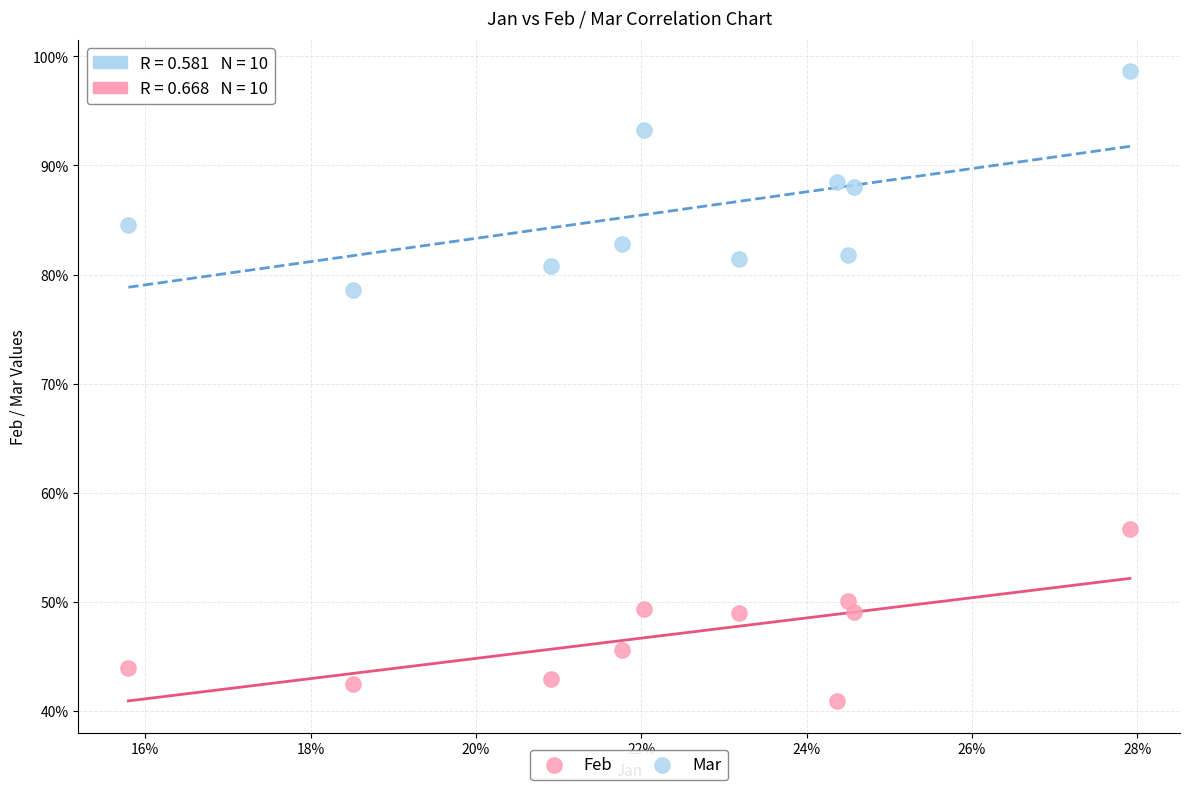

Which series contains the lowest Y value?

Feb